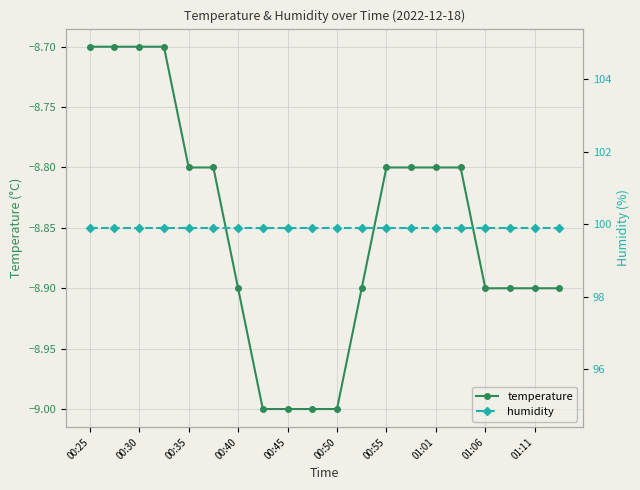

What is the value of the temperature point at the 17th from the left?

-8.9